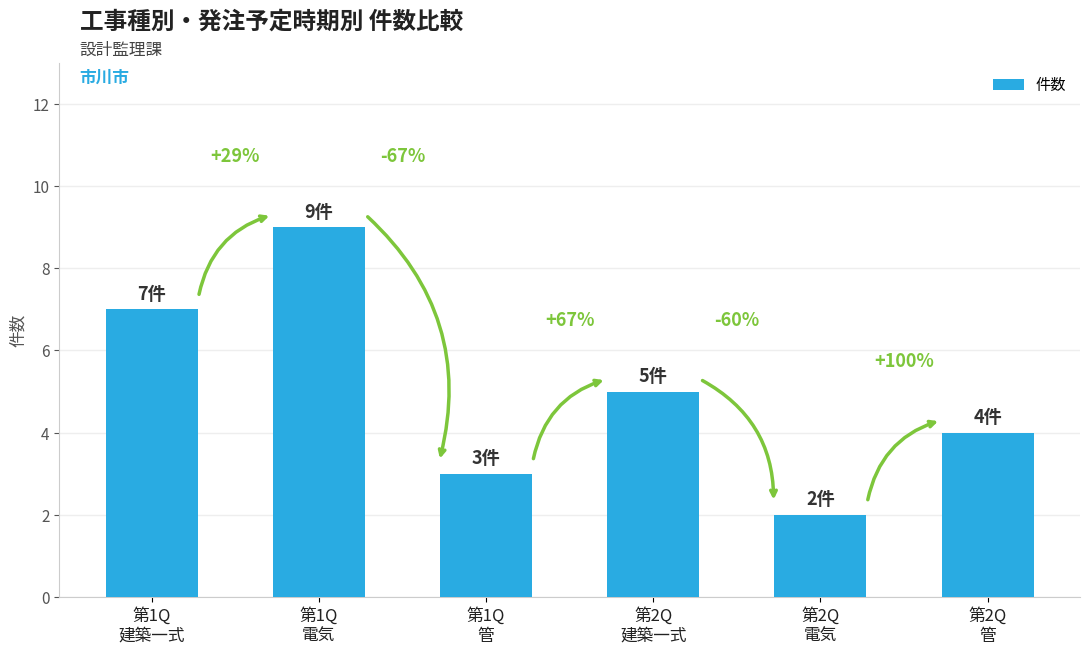

Between 第2Q
建築一式 and 第2Q
電気, which is larger?

第2Q
建築一式